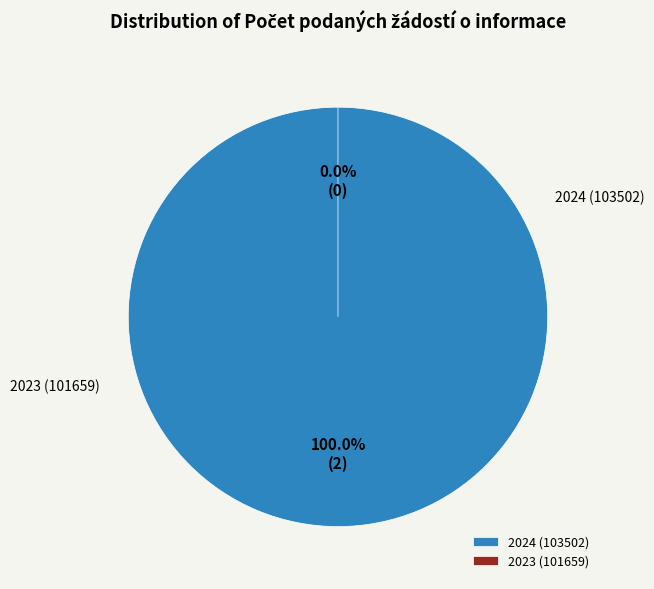

To the nearest percent, what is the difference between the 2024 (103502) and 2023 (101659) slice percentages?

100%